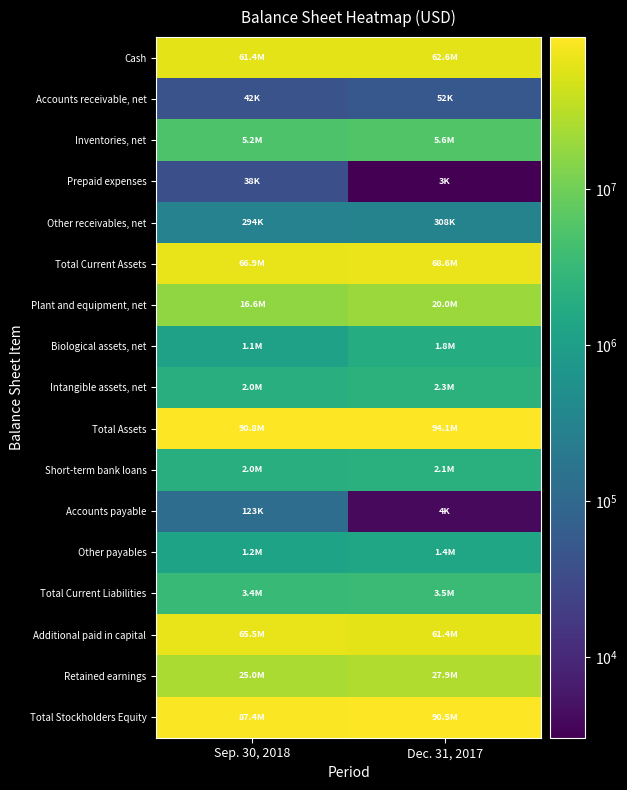

Which category has the lowest value across all series?

Dec. 31, 2017